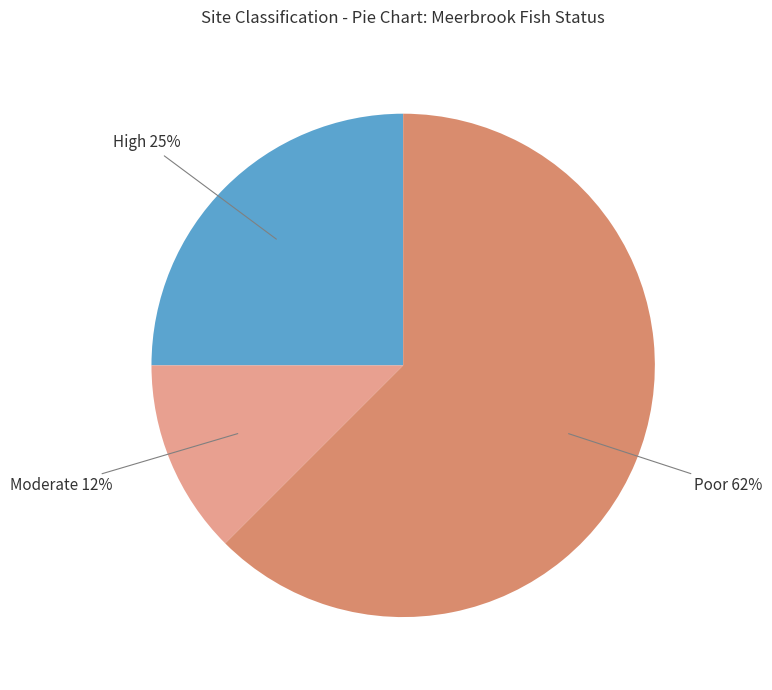

To the nearest percent, what is the average slice percentage?

33%